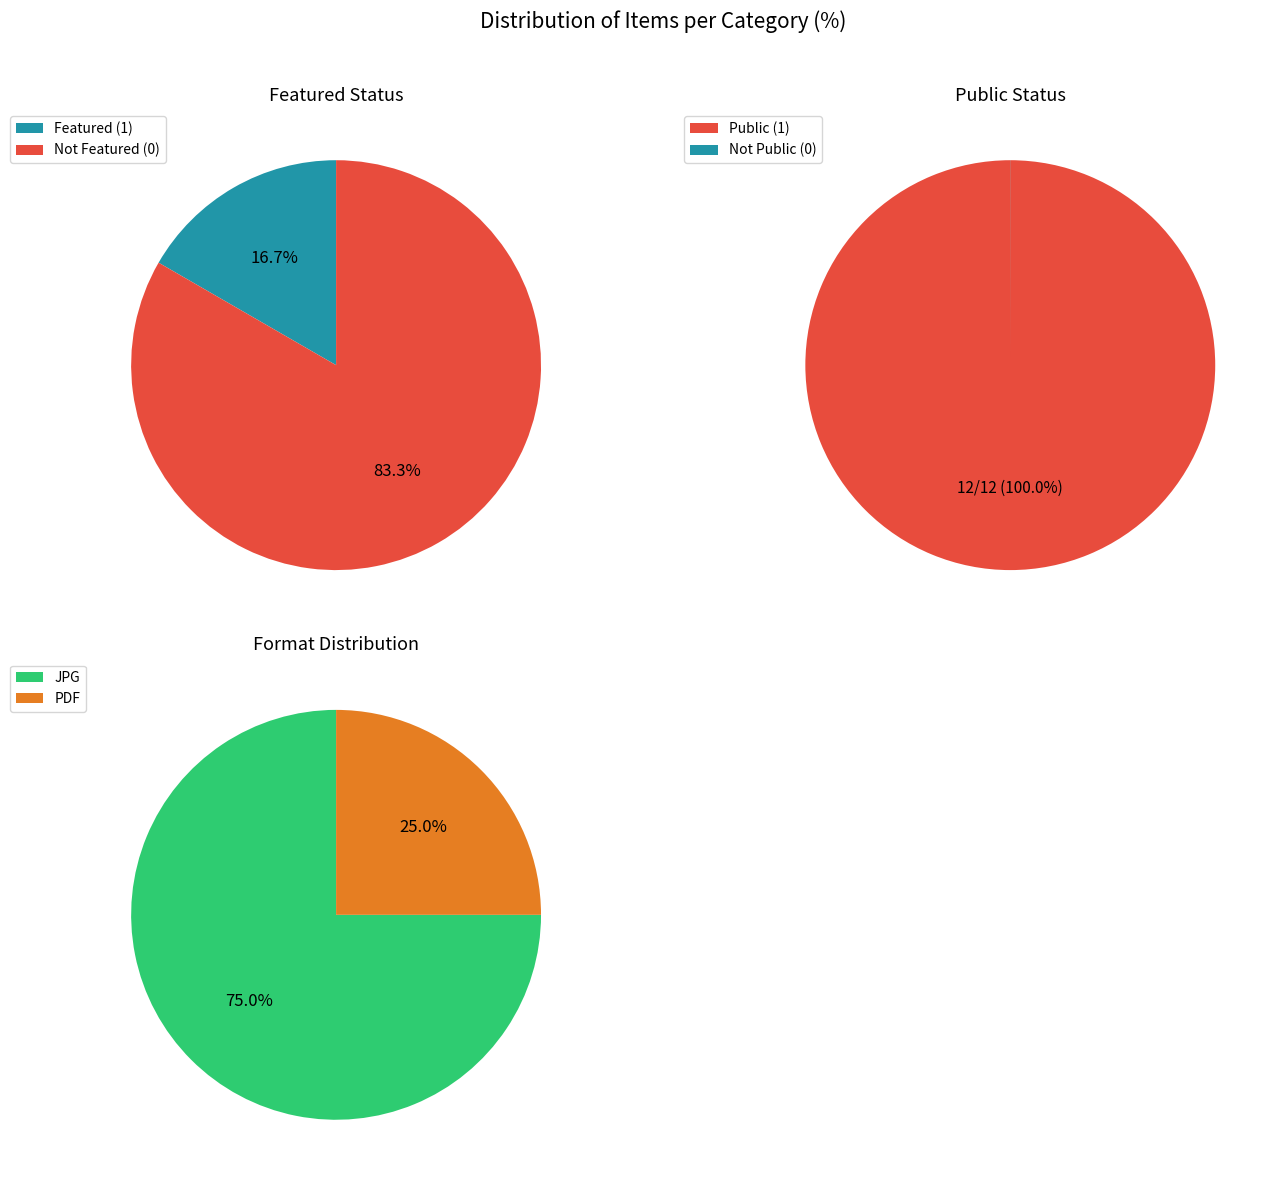

Is it true that 6230 is 0% of the pie?

True